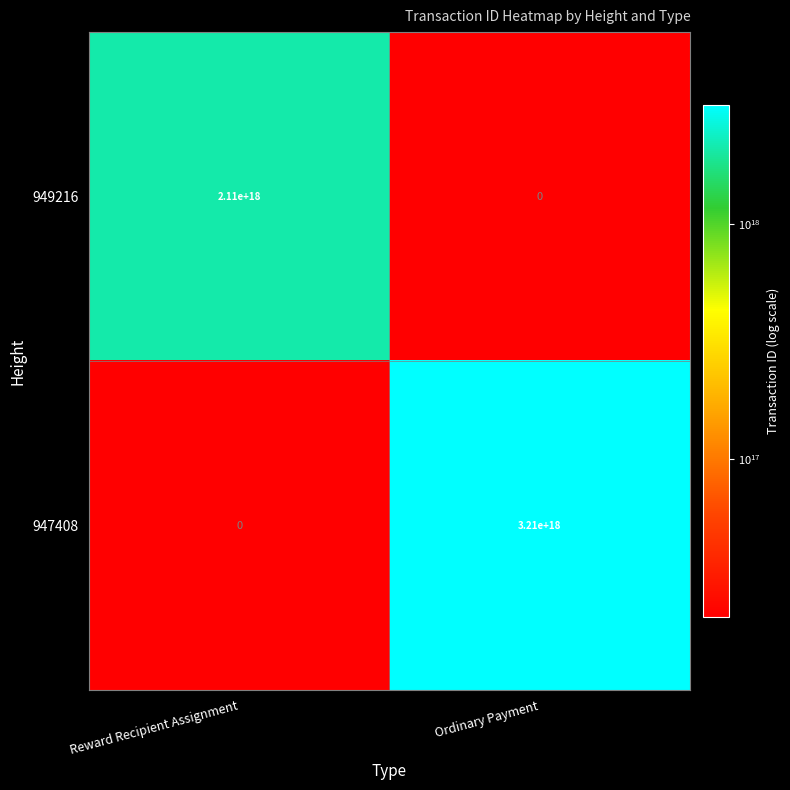

At which label does 947408 reach its peak?

Ordinary Payment